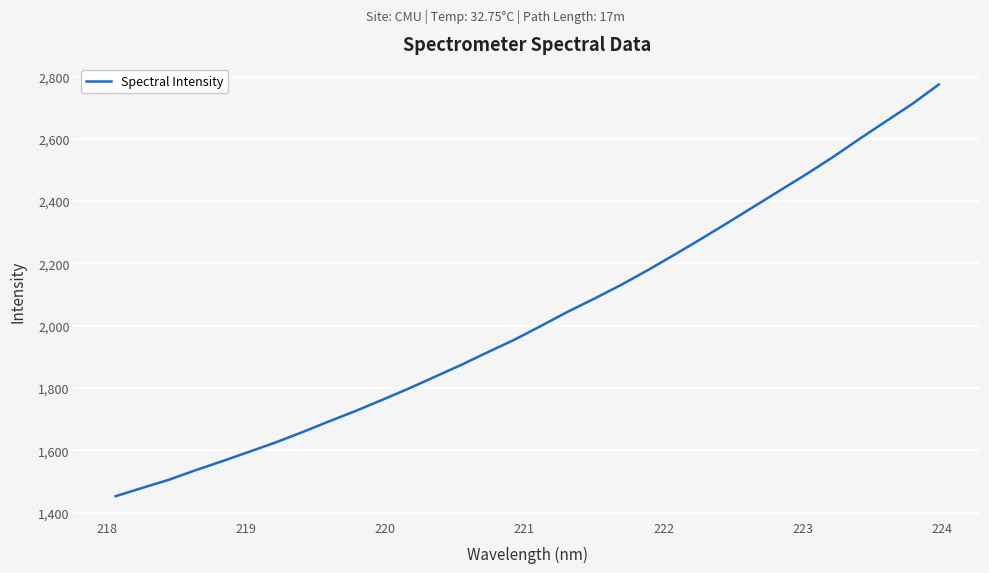

What is the greatest value displayed?

2774.6